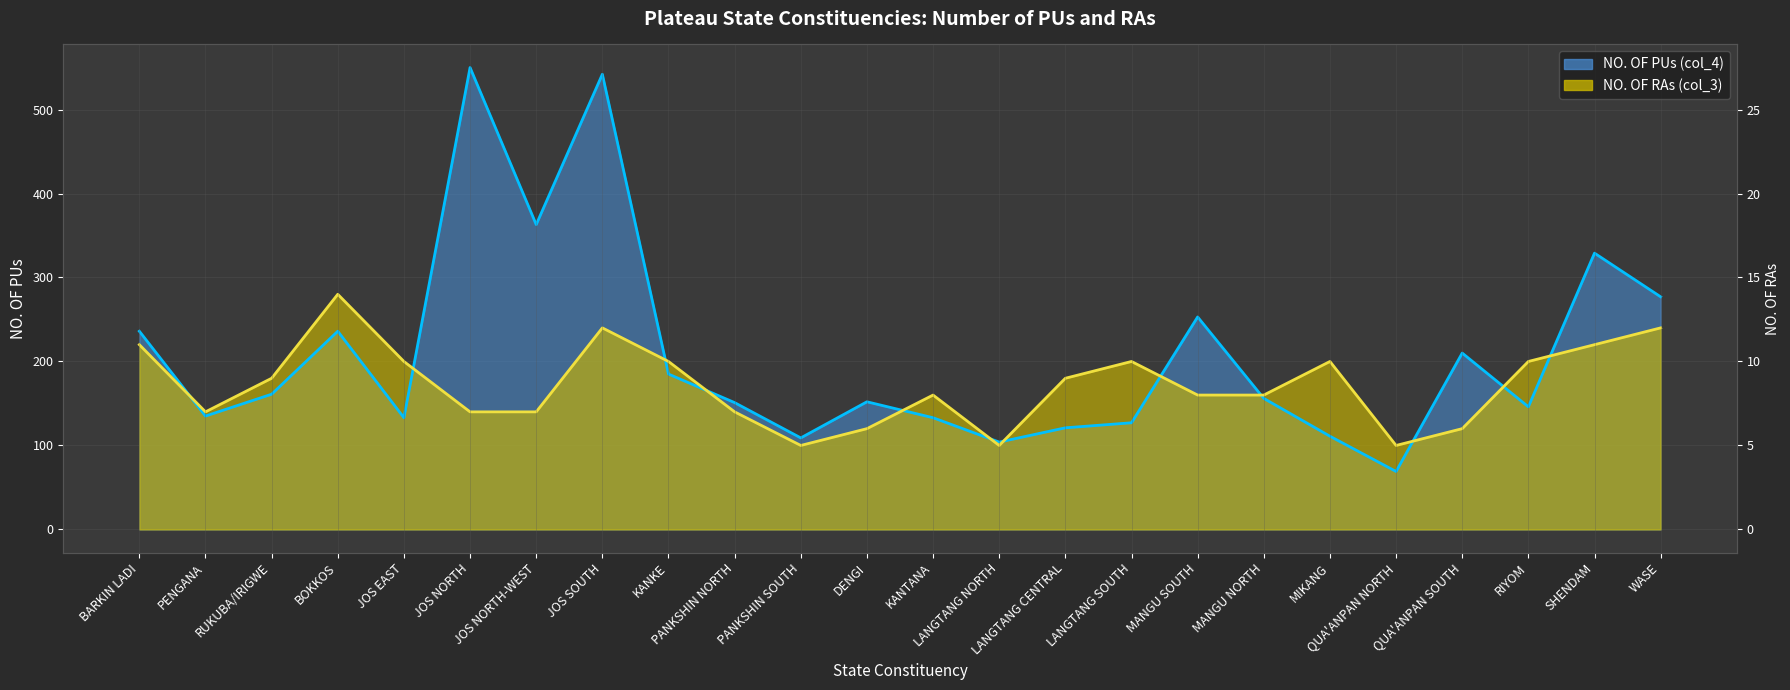

Where does the NO. OF RAs (col_3) series first go above 180?

BARKIN LADI